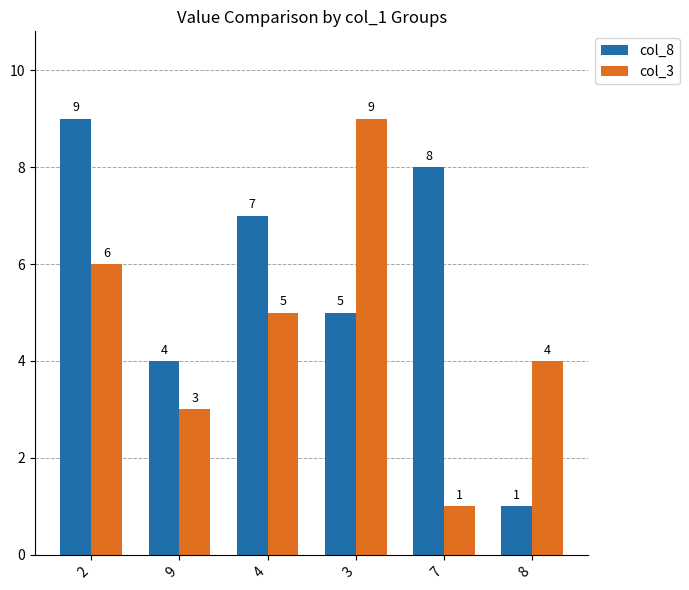

Between 3 and 7, which series saw the biggest shift?

col_3